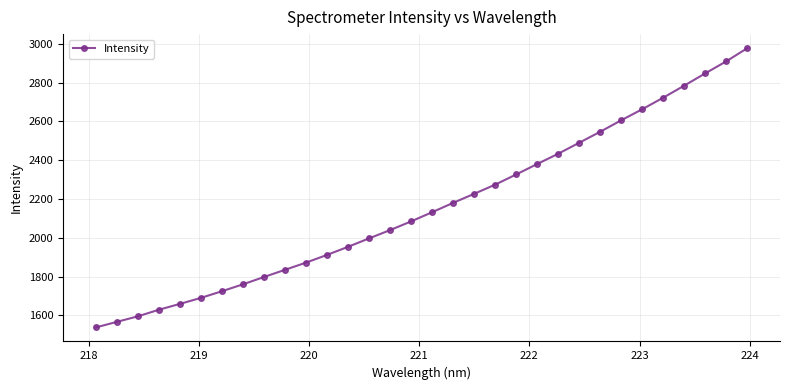

What is the smallest value displayed?

1538.0